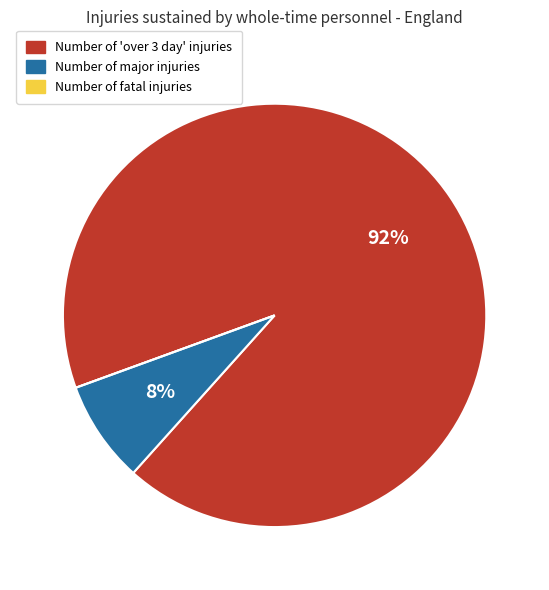

Which category has the biggest portion of the pie?

Number of 'over 3 day' injuries